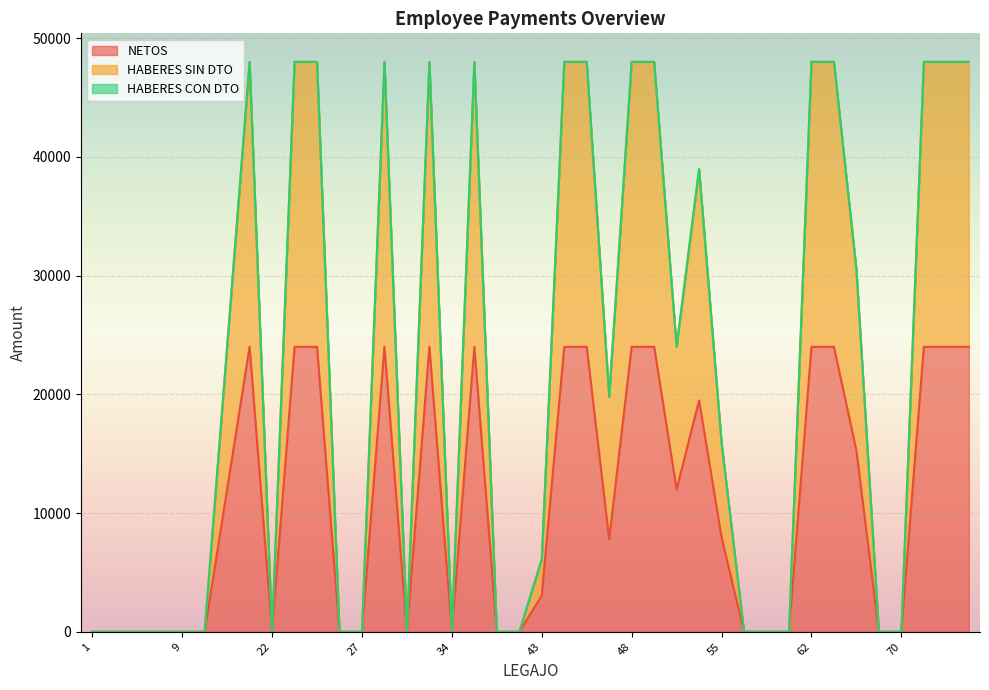

At which label does NETOS first exceed 7963?

20